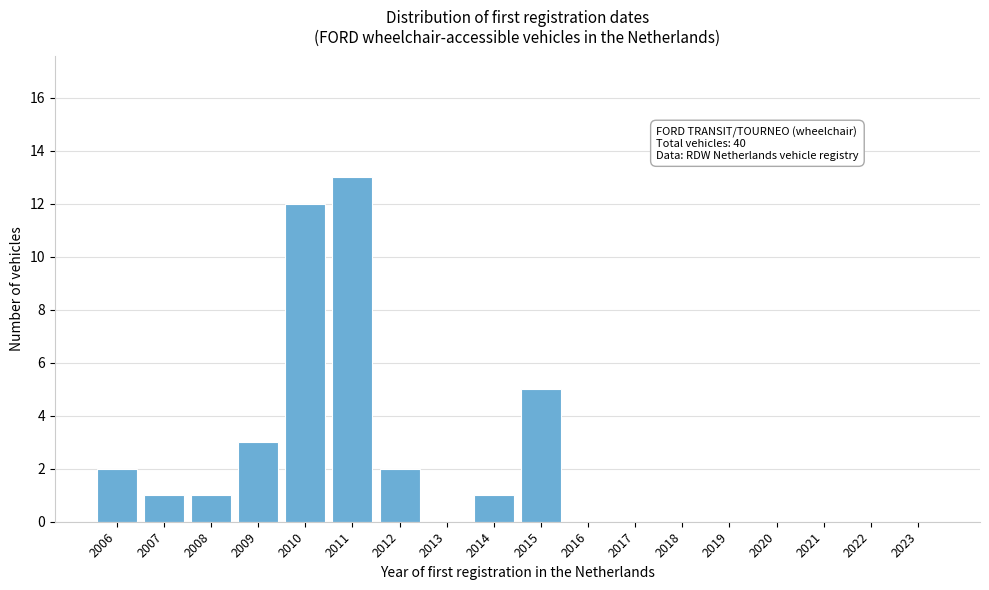

Reading left to right, transcribe all the data shown in this chart.

2006=2	2007=1	2008=1	2009=3	2010=12	2011=13	2012=2	2013=0	2014=1	2015=5	2016=0	2017=0	2018=0	2019=0	2020=0	2021=0	2022=0	2023=0